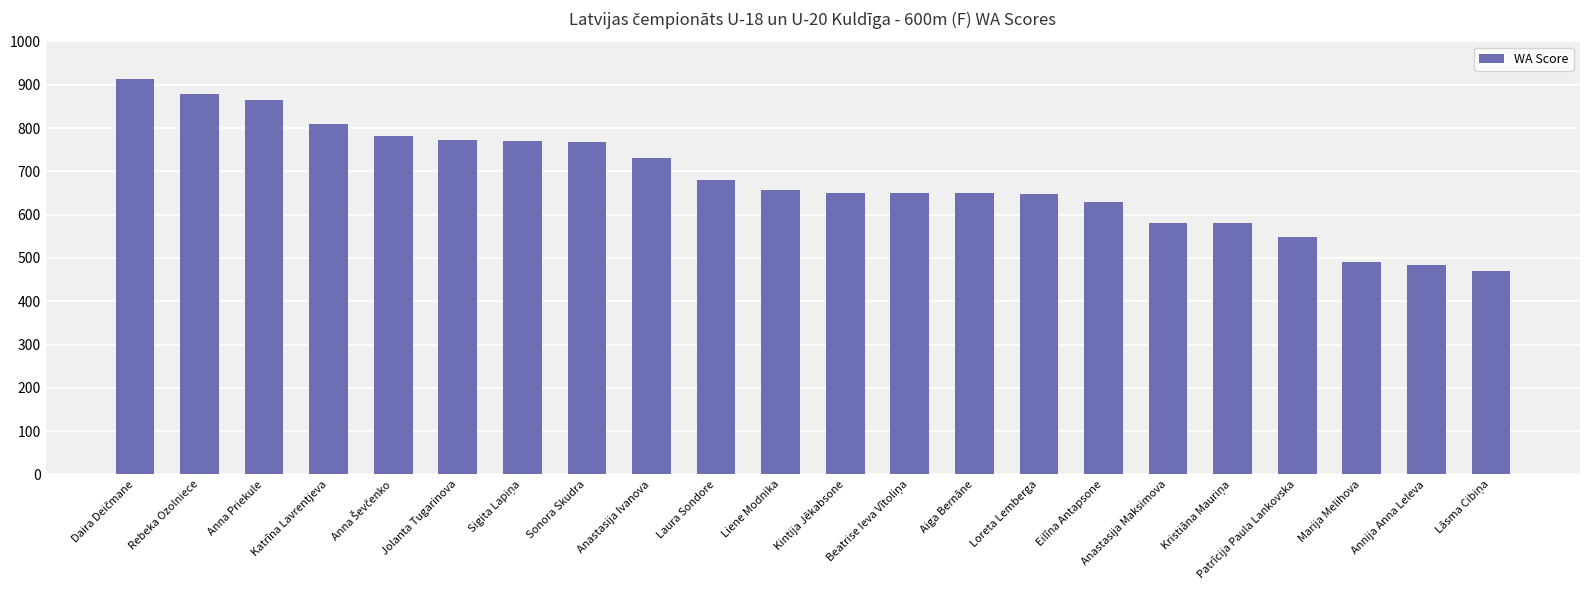

True or false: the data shows 1367 at Sonora Skudra.

False